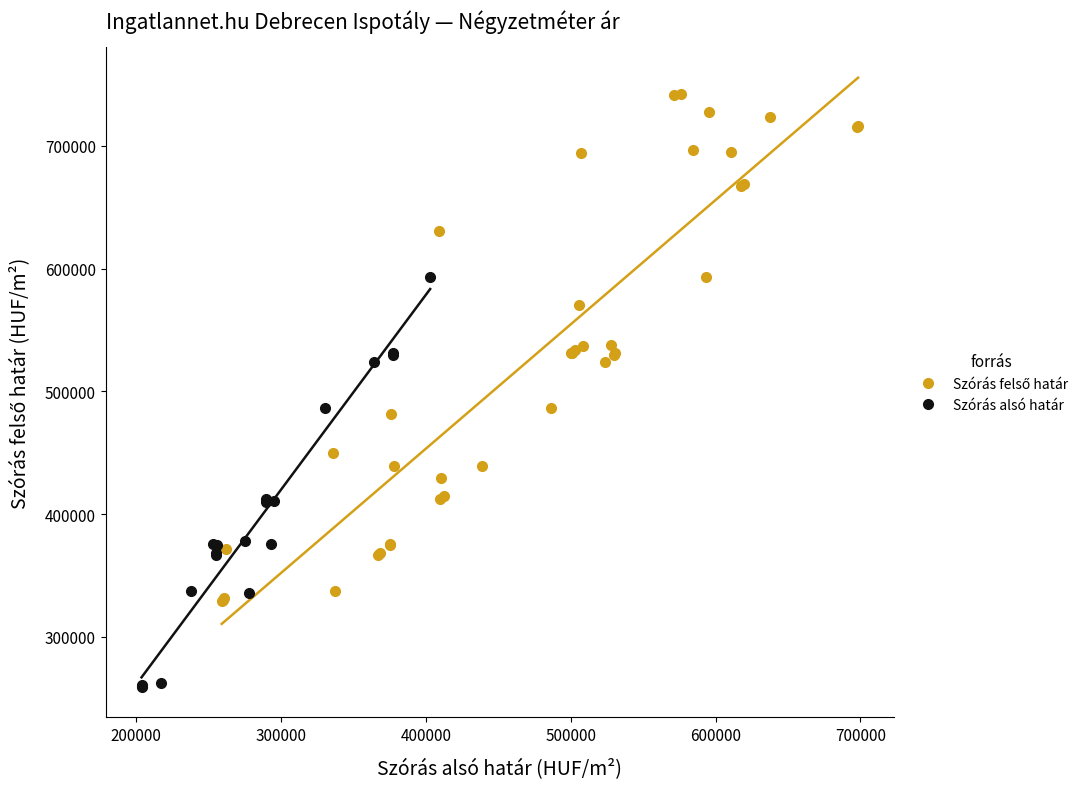

Which series contains the lowest Y value?

Szórás alsó határ